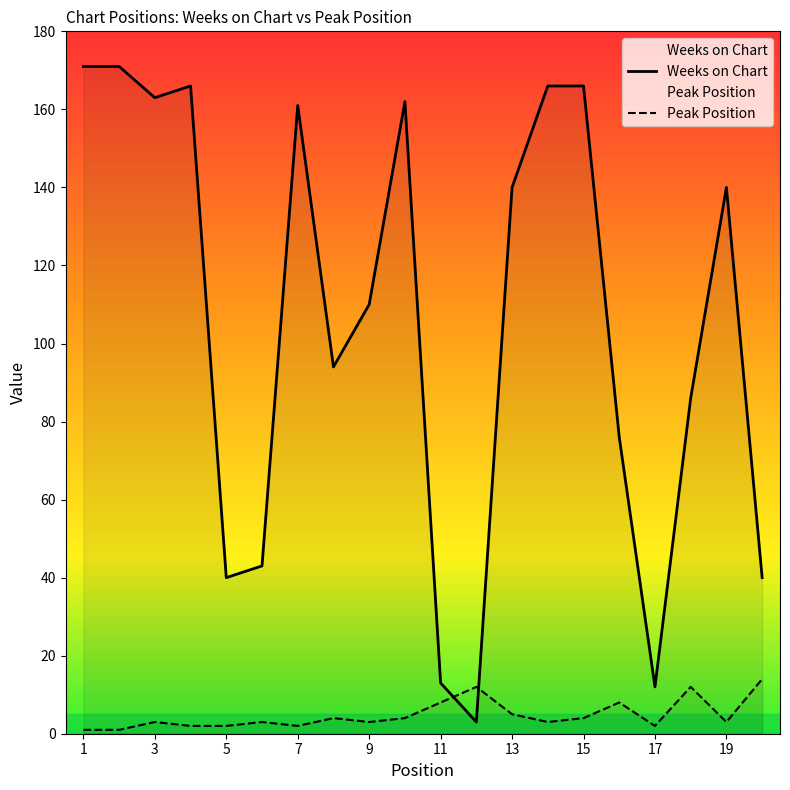

Where does the Weeks on Chart series first go above 140?

1